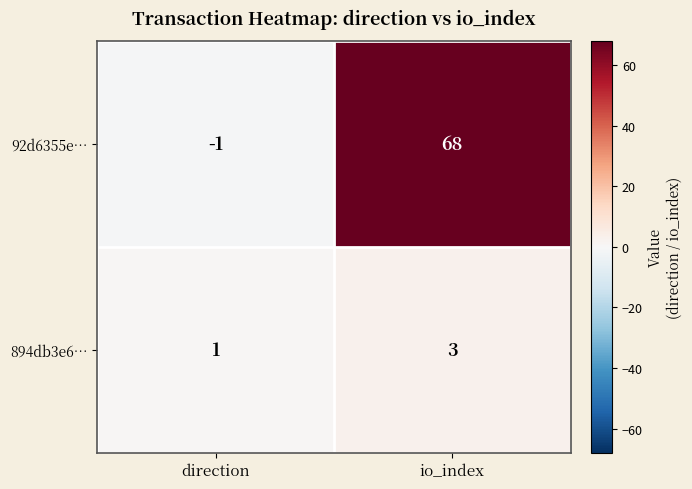

How many data points does each series have?

2